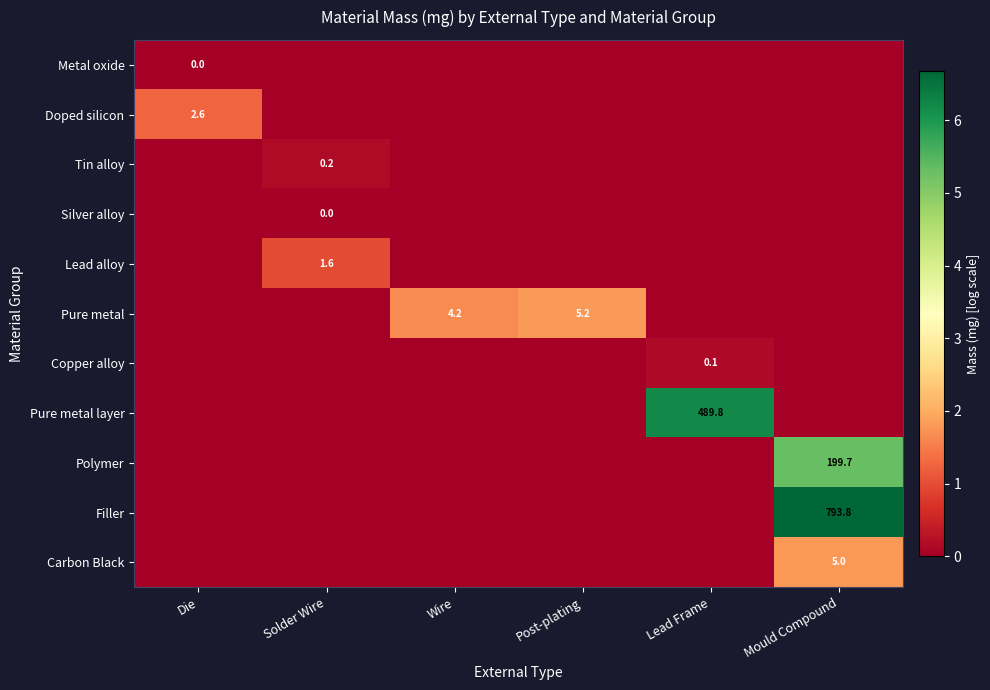

The Doped silicon series shows 2.6 at Die. True or false?

True